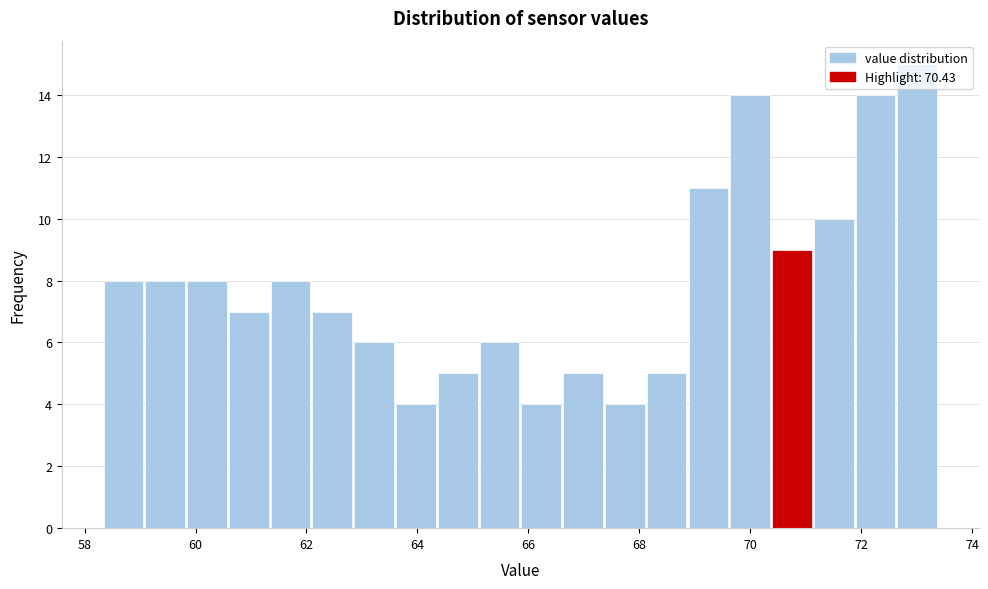

Around what value on the x-axis is the tallest bar? Give the approximate position of its centre, as read against the axis.

73.0